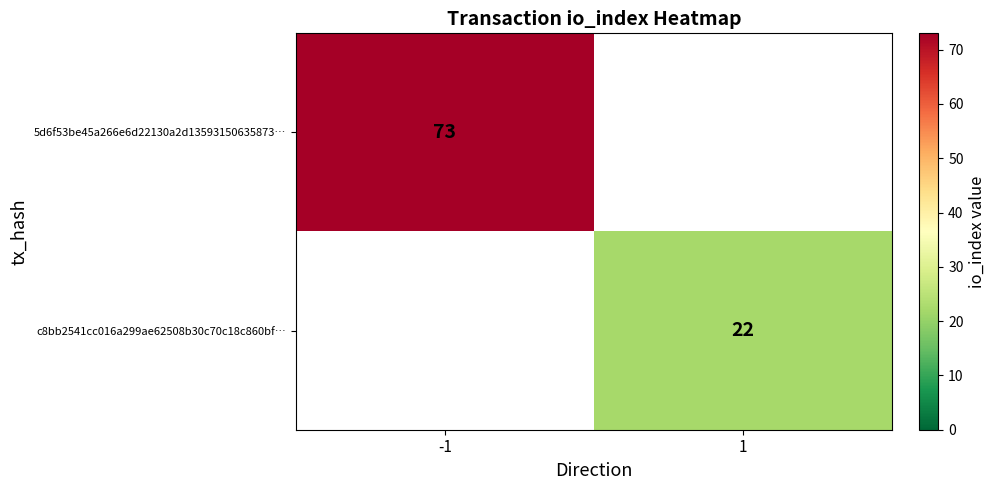

Which label corresponds to the smallest value in the chart?

1